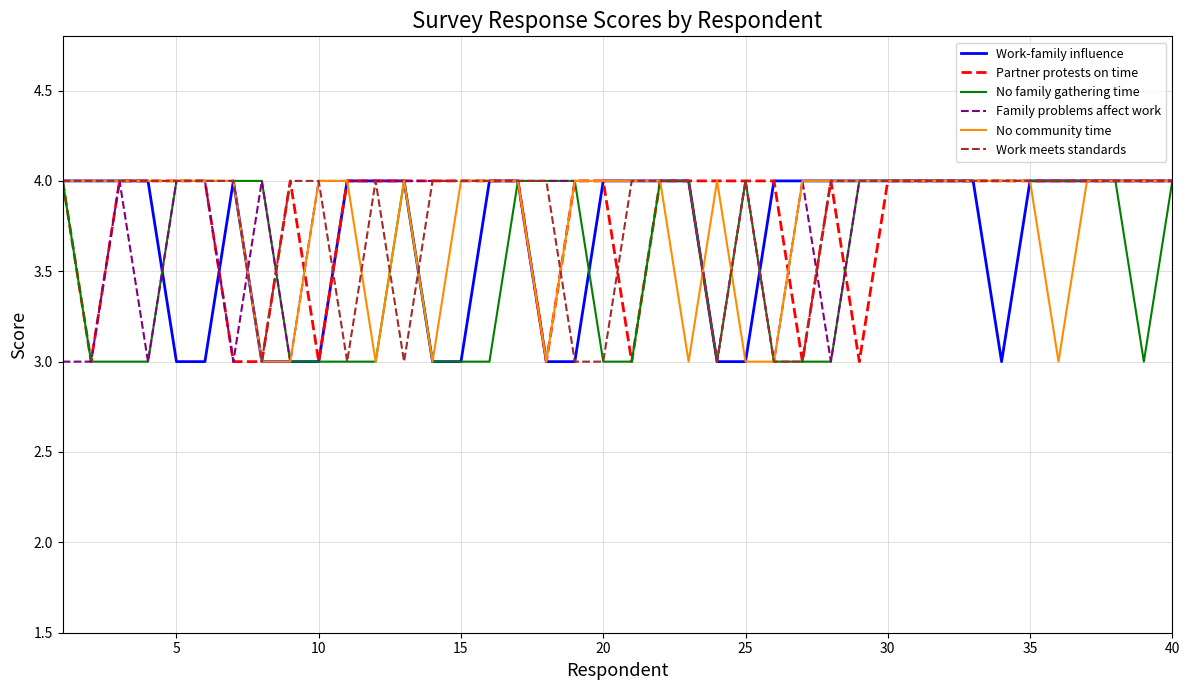

What is the difference between the maximum and minimum values in the No family gathering time series?

1